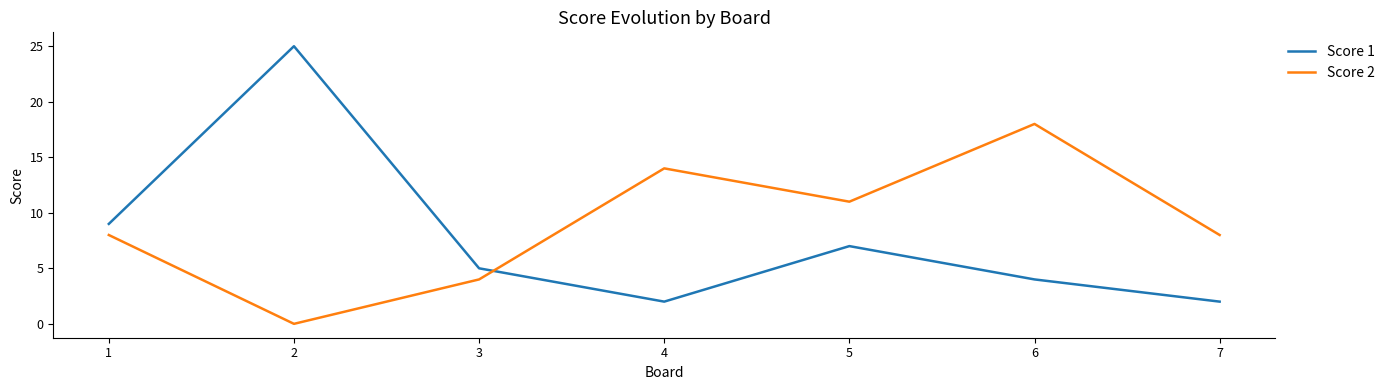

At which category does the chart reach its peak across all series?

2